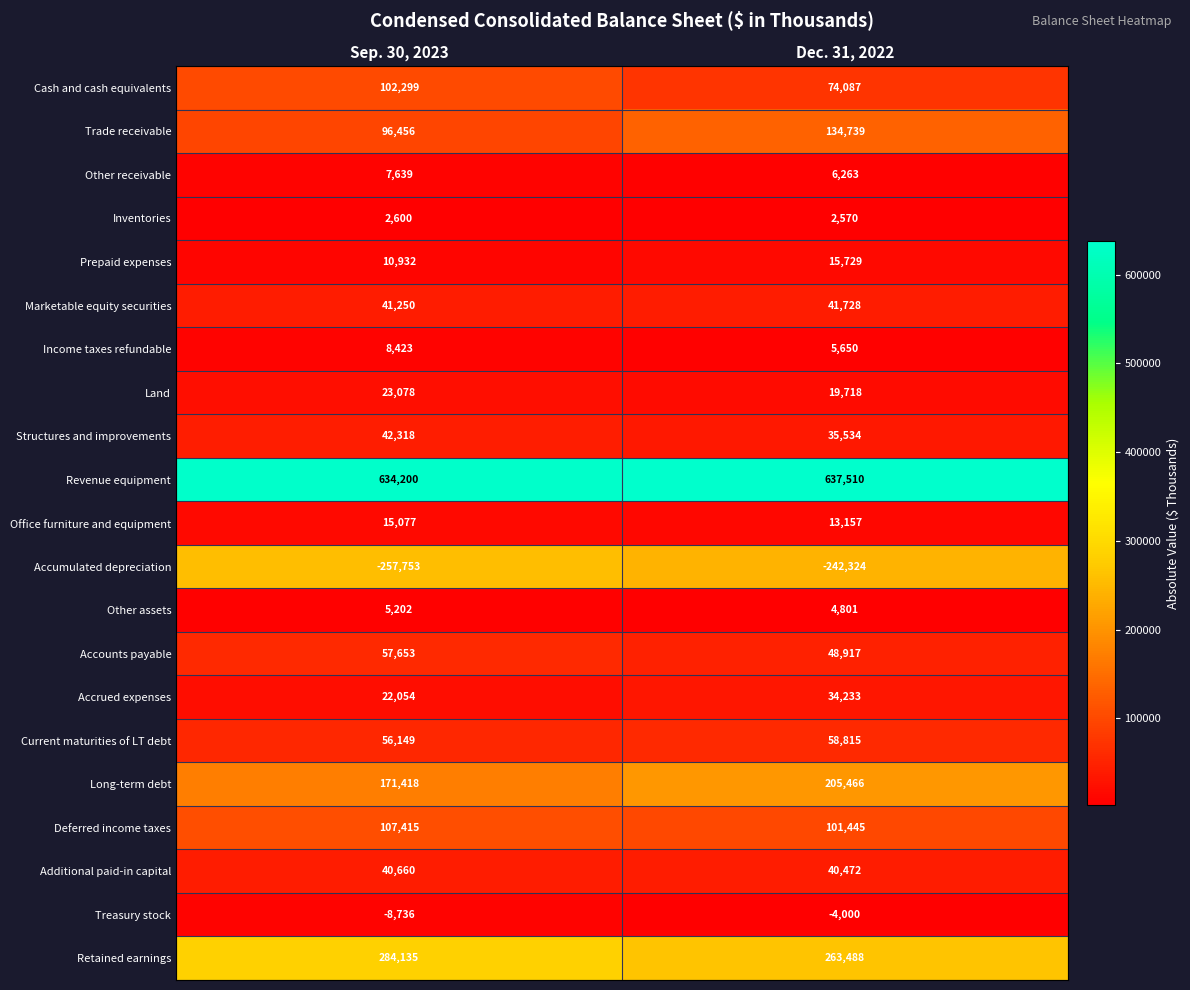

Rank the series by their maximum value, from highest to lowest.

Revenue equipment, Retained earnings, Long-term debt, Trade receivable, Deferred income taxes, Cash and cash equivalents, Current maturities of LT debt, Accounts payable, Structures and improvements, Marketable equity securities, Additional paid-in capital, Accrued expenses, Land, Prepaid expenses, Office furniture and equipment, Income taxes refundable, Other receivable, Other assets, Inventories, Treasury stock, Accumulated depreciation